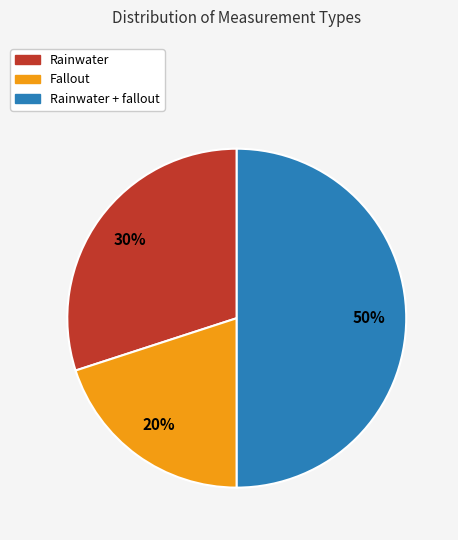

To the nearest percent, what is the average slice percentage?

33%